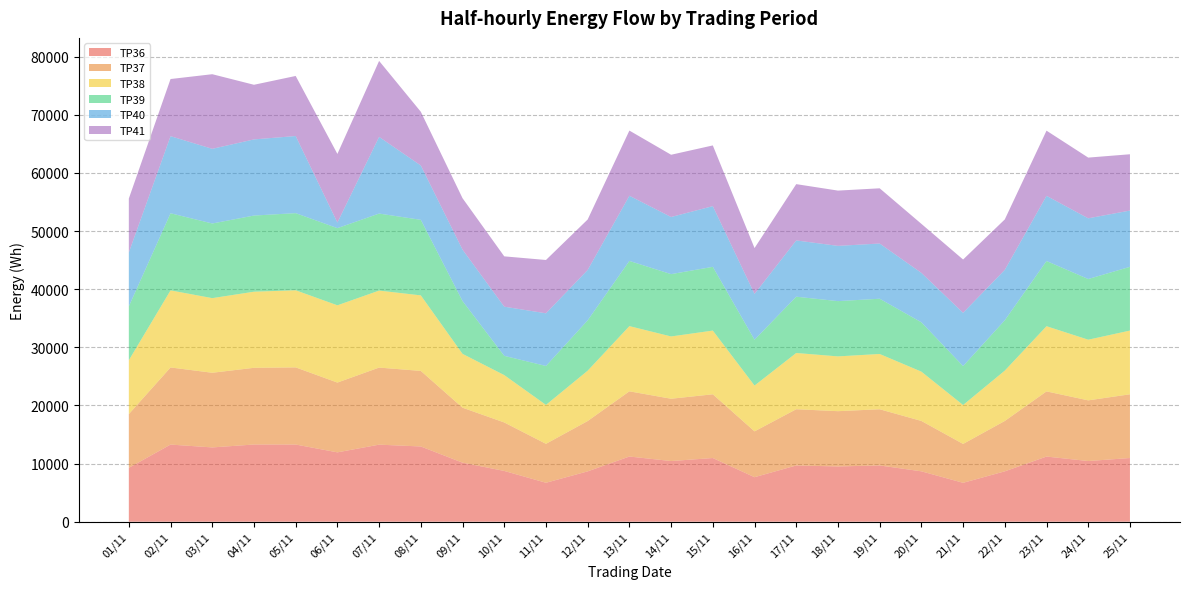

Reading left to right, list all the values displayed in this chart.

TP36: 01/11=9265.3	02/11=13267.2	03/11=12778.3	04/11=13278.7	05/11=13275.8	06/11=11929.4	07/11=13253.0	08/11=12941.2	09/11=10154.2	10/11=8731.9	11/11=6699.8	12/11=8657.8	13/11=11212.9	14/11=10435.2	15/11=10954.4	16/11=7656.8	17/11=9671.2	18/11=9505.6	19/11=9677.8	20/11=8665.3	21/11=6689.4	22/11=8663.7	23/11=11207.2	24/11=10435.6	25/11=10954.4
TP37: 01/11=9241.0	02/11=13263.2	03/11=12839.9	04/11=13190.7	05/11=13267.3	06/11=12001.0	07/11=13255.0	08/11=12994.8	09/11=9454.2	10/11=8337.6	11/11=6695.2	12/11=8658.8	13/11=11212.9	14/11=10713.7	15/11=10960.8	16/11=7880.3	17/11=9673.9	18/11=9505.3	19/11=9663.4	20/11=8665.2	21/11=6688.0	22/11=8663.9	23/11=11207.2	24/11=10435.6	25/11=10960.8
TP38: 01/11=9264.2	02/11=13260.2	03/11=12837.8	04/11=13091.8	05/11=13266.1	06/11=13291.2	07/11=13245.9	08/11=12993.6	09/11=9261.4	10/11=8148.9	11/11=6695.2	12/11=8660.4	13/11=11215.0	14/11=10715.9	15/11=10961.3	16/11=7881.2	17/11=9675.7	18/11=9424.1	19/11=9509.0	20/11=8481.3	21/11=6695.2	22/11=8662.8	23/11=11212.9	24/11=10435.0	25/11=10961.3
TP39: 01/11=9269.1	02/11=13262.4	03/11=12836.6	04/11=13098.3	05/11=13263.9	06/11=13272.1	07/11=13246.8	08/11=12993.2	09/11=9085.5	10/11=3310.6	11/11=6695.2	12/11=8660.4	13/11=11213.4	14/11=10718.4	15/11=10961.9	16/11=7882.1	17/11=9679.2	18/11=9505.3	19/11=9500.6	20/11=8486.2	21/11=6695.2	22/11=8662.8	23/11=11212.9	24/11=10438.0	25/11=10961.9
TP40: 01/11=9271.4	02/11=13260.5	03/11=12844.3	04/11=13098.3	05/11=13266.6	06/11=964.6	07/11=13190.5	08/11=9344.5	09/11=8843.2	10/11=8455.8	11/11=9061.3	12/11=8667.5	13/11=11213.6	14/11=9827.5	15/11=10441.6	16/11=7882.6	17/11=9681.4	18/11=9505.3	19/11=9497.8	20/11=8502.9	21/11=9165.0	22/11=8670.7	23/11=11213.6	24/11=10441.6	25/11=9681.4
TP41: 01/11=9270.2	02/11=9827.7	03/11=12834.4	04/11=9395.5	05/11=10330.0	06/11=11800.7	07/11=13064.3	08/11=9240.6	09/11=8843.2	10/11=8656.0	11/11=9170.2	12/11=8675.0	13/11=11206.9	14/11=10705.5	15/11=10440.4	16/11=7882.2	17/11=9681.9	18/11=9505.6	19/11=9497.1	20/11=8431.5	21/11=9163.0	22/11=8670.7	23/11=11206.9	24/11=10440.4	25/11=9681.9